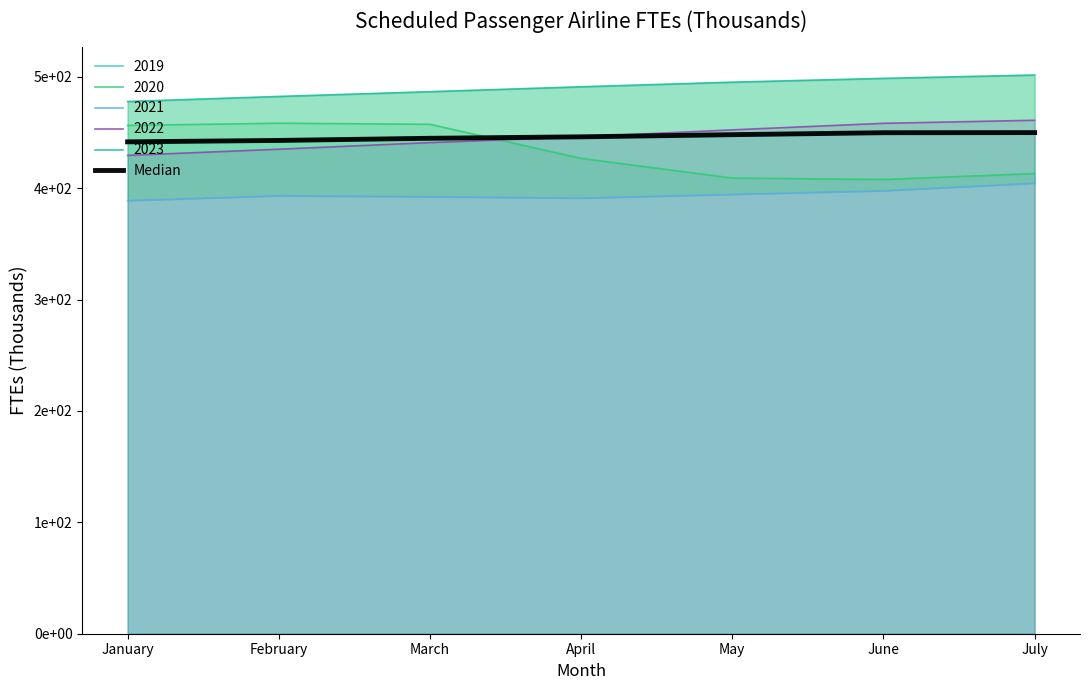

At which category does the chart reach its peak across all series?

July